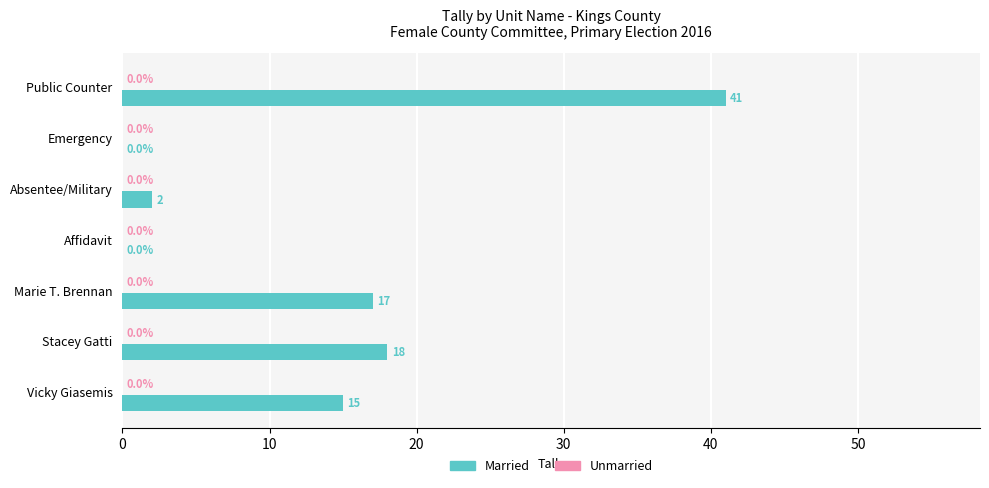

What is the change in value from Absentee/Military to Stacey Gatti?

+16